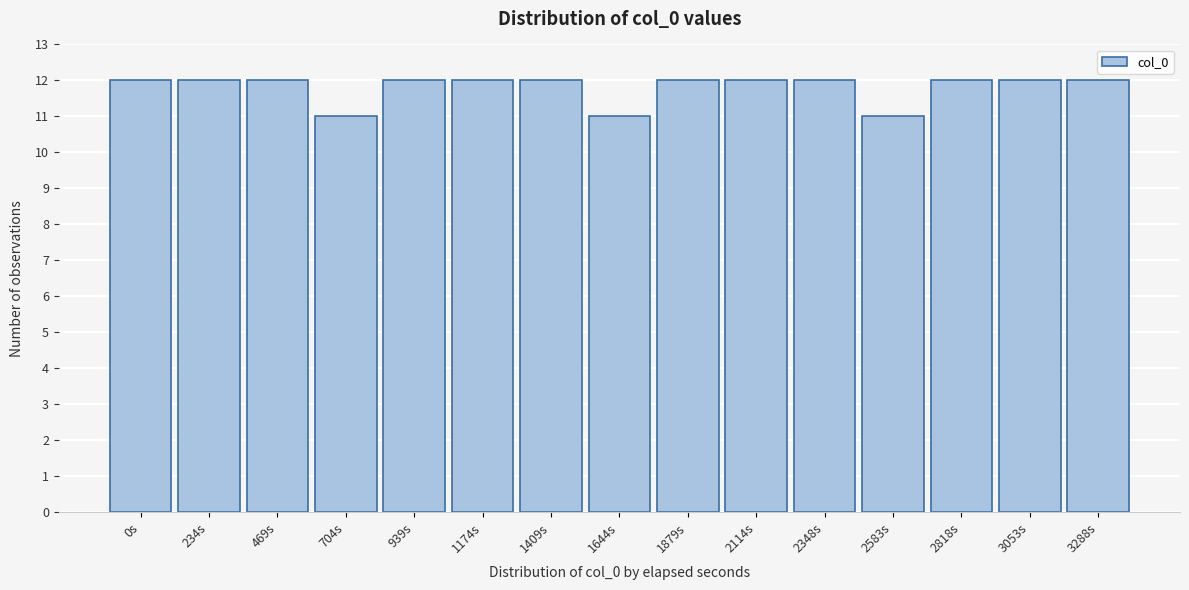

Reading right to left, transcribe all the data shown in this chart.

12	12	12	11	12	12	12	11	12	12	12	11	12	12	12